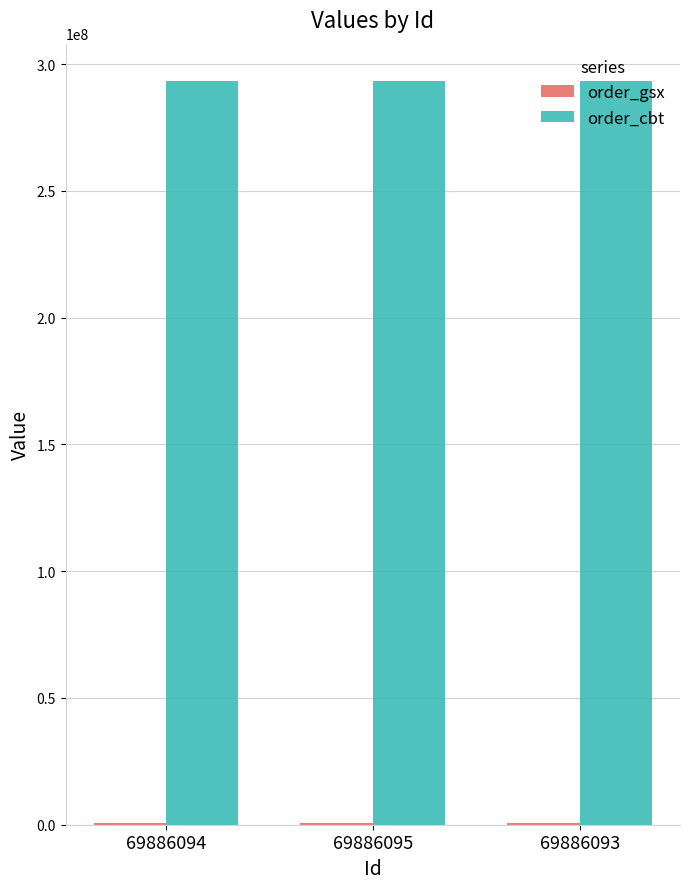

True or false: order_cbt has a value of 451079396 at 69886093.

False